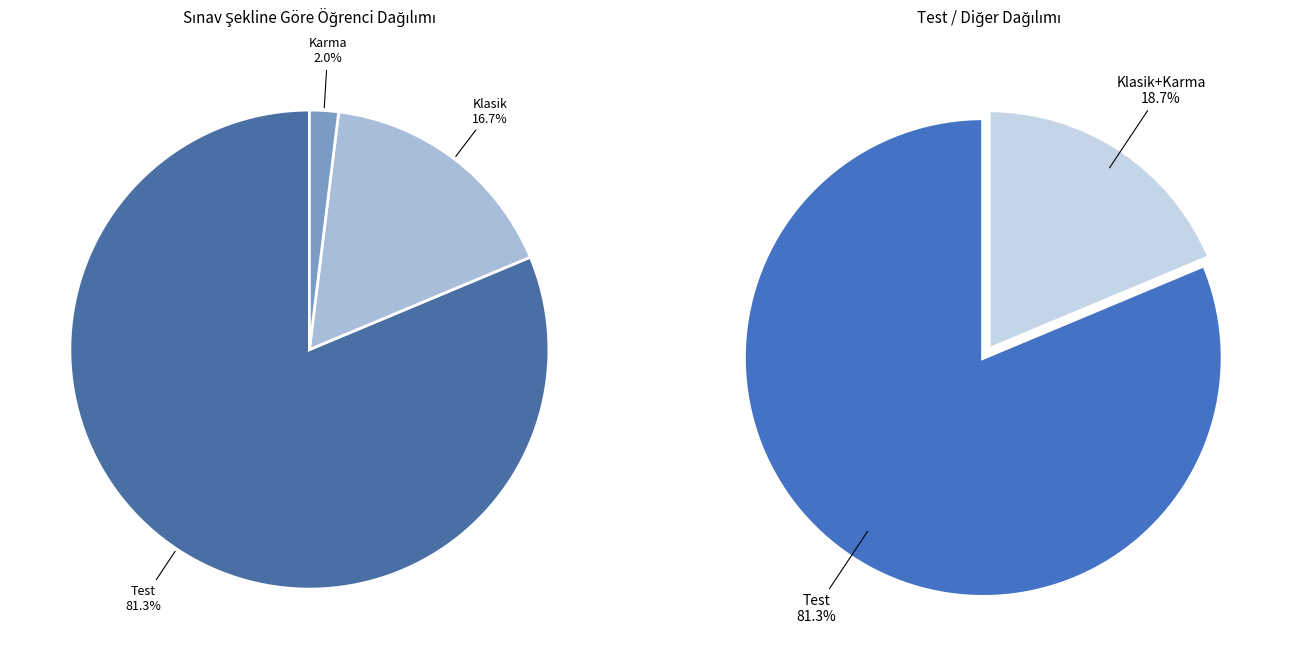

The Klasik slice represents 15% of the pie. True or false?

False